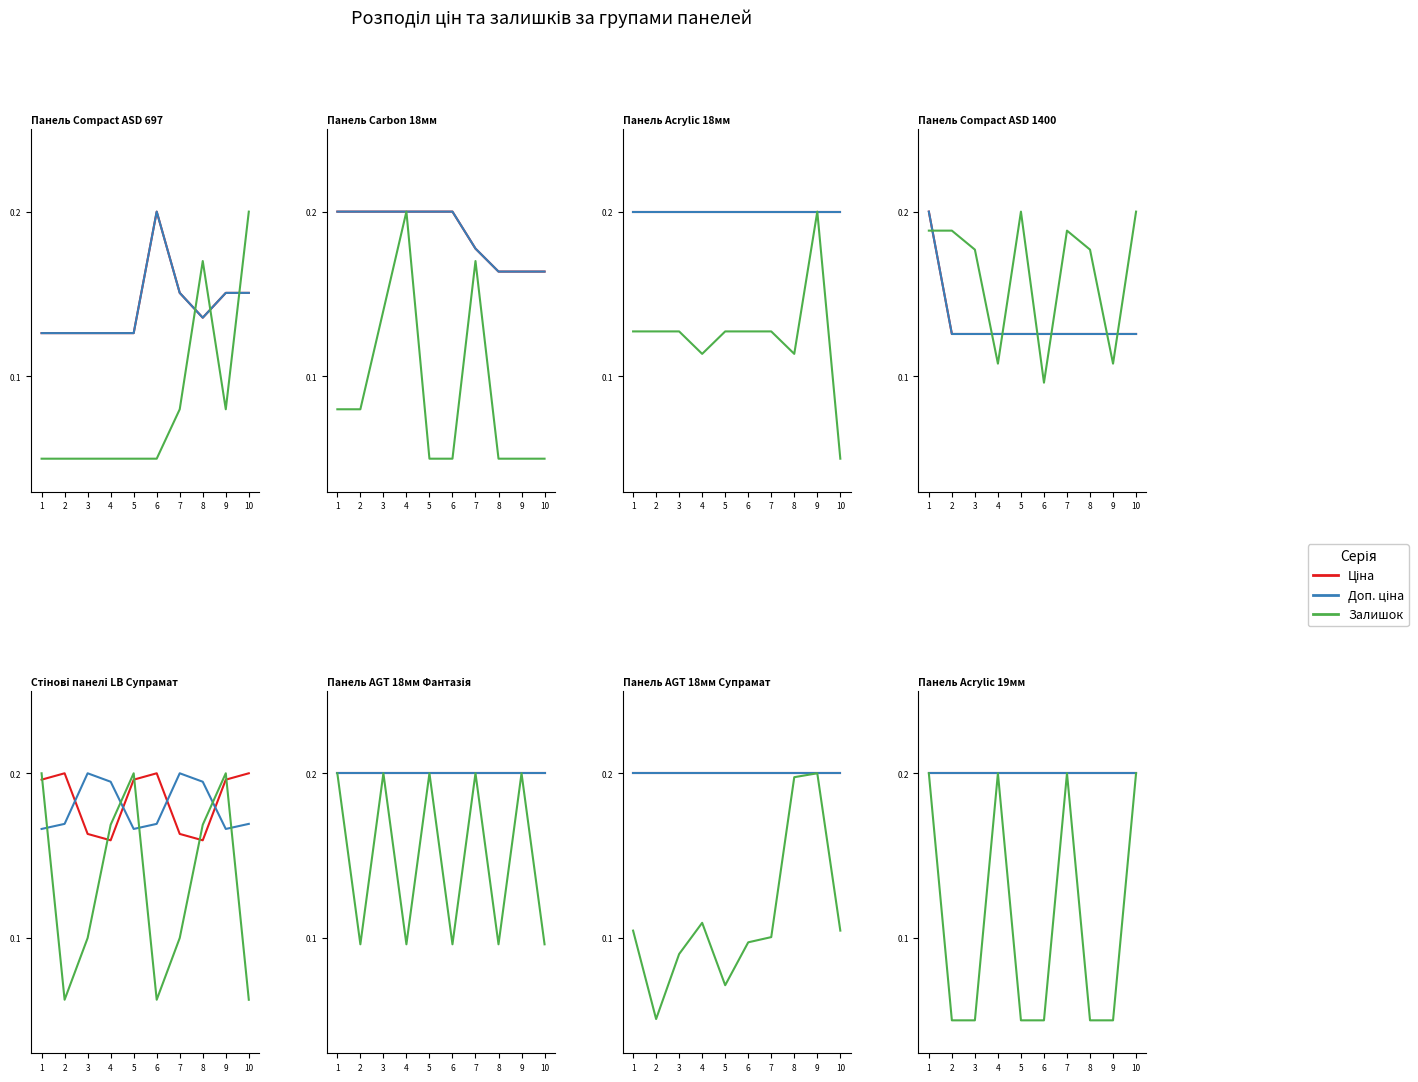

Is this an area chart (filled region under the line)?

No